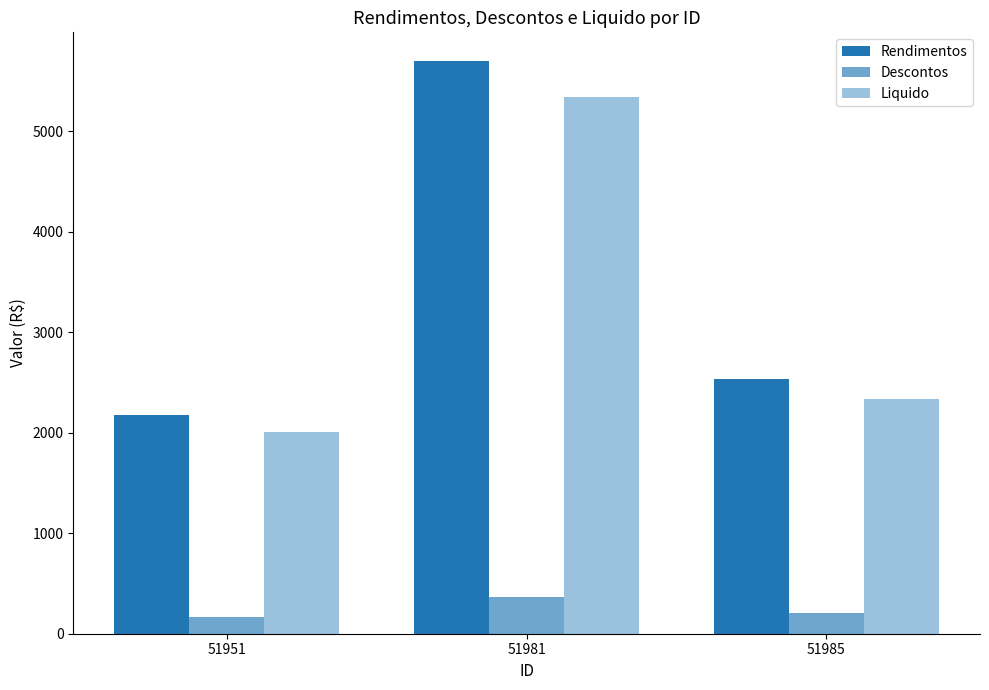

What is the total value across all series at 51951?

4355.6